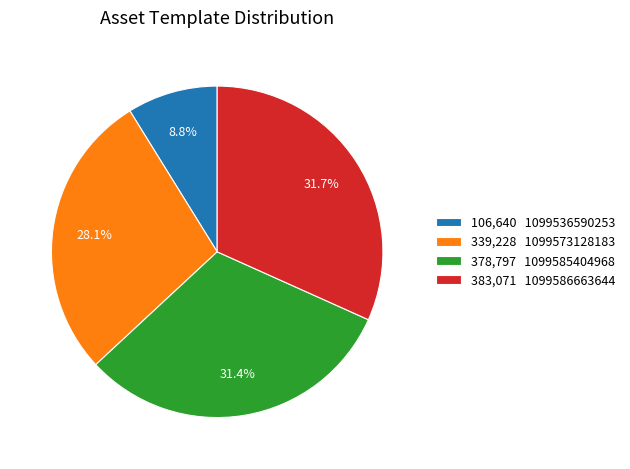

Is there any slice that represents more than half of the pie?

No